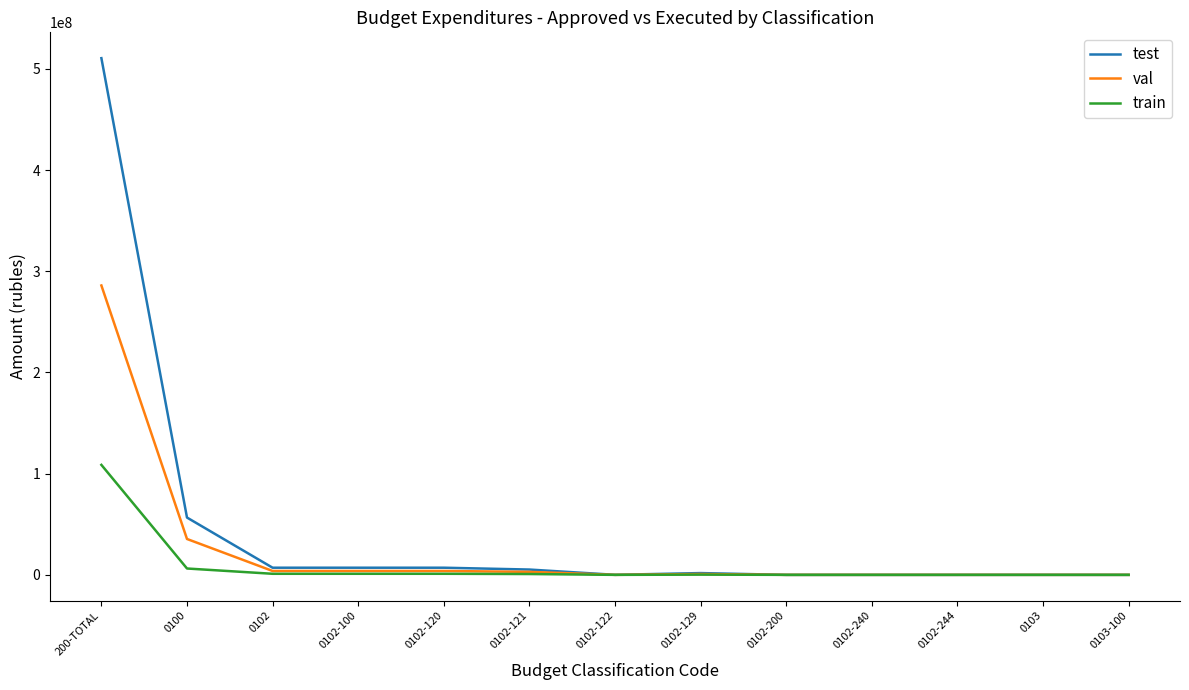

What are all the series names shown in the legend?

test, val, train